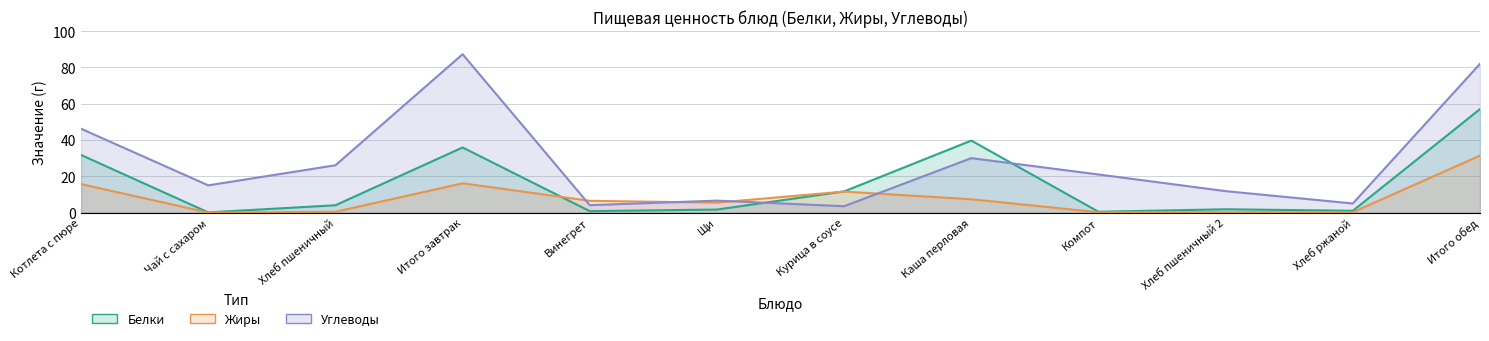

What is the total value across all series at Итого обед?

170.4